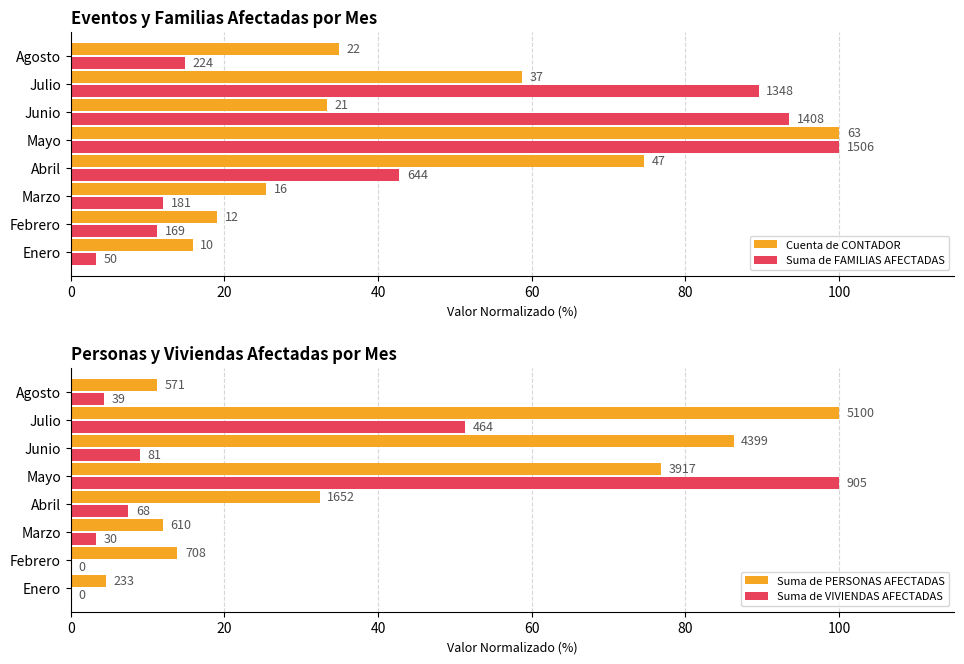

What is the greatest value displayed?

100.0